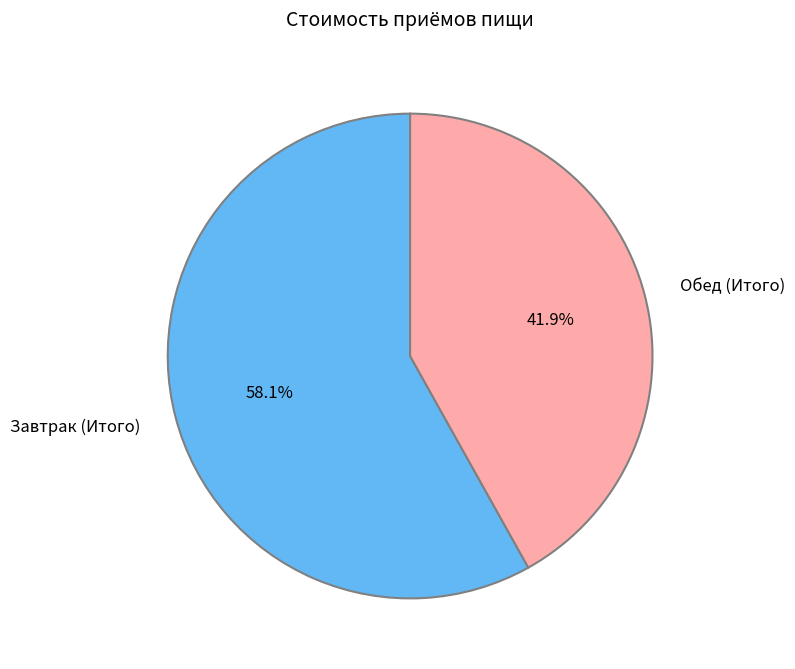

Is there any slice that represents more than half of the pie?

Yes